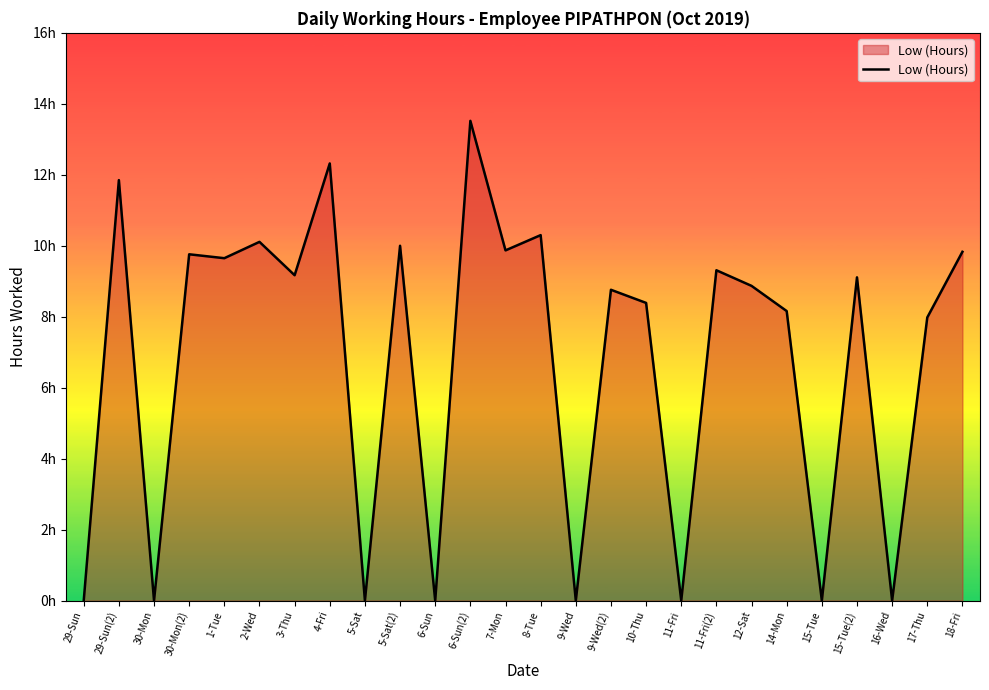

Does the chart have visible grid lines?

No